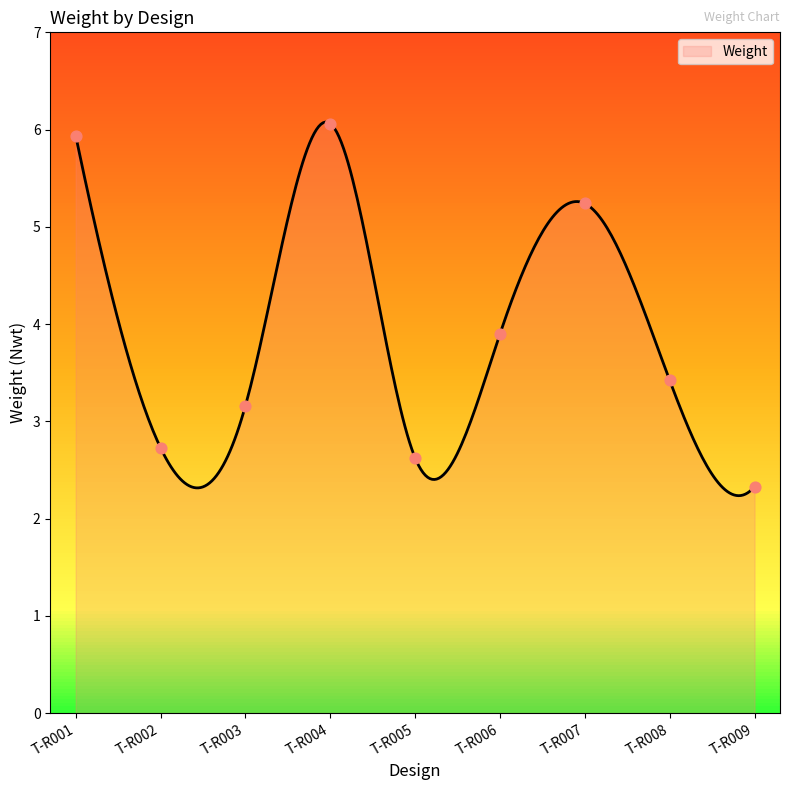

What is the change in value from T-R008 to T-R009?

-1.1